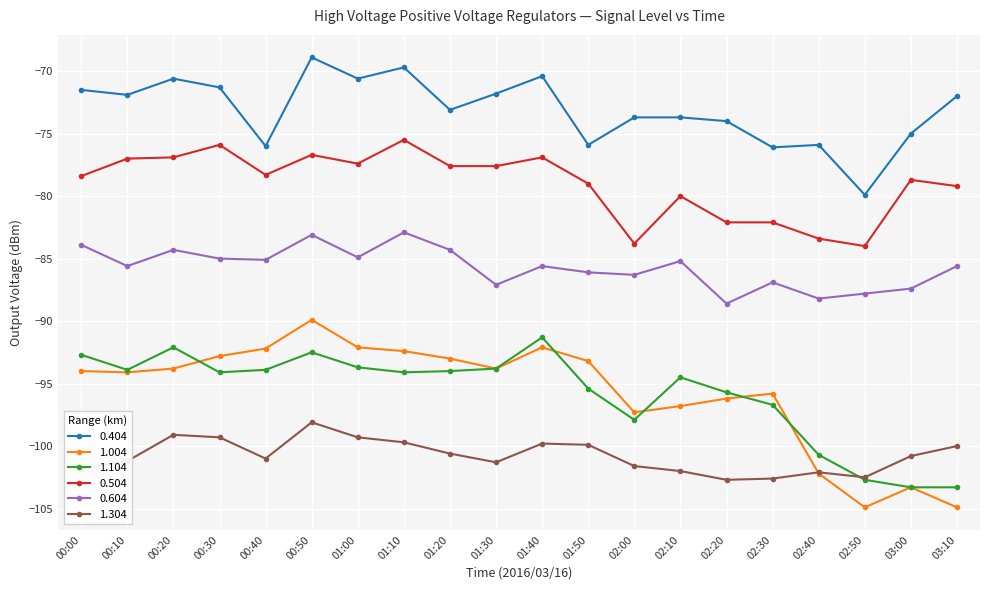

True or false: 0.604 and 1.004 cross at least once.

False